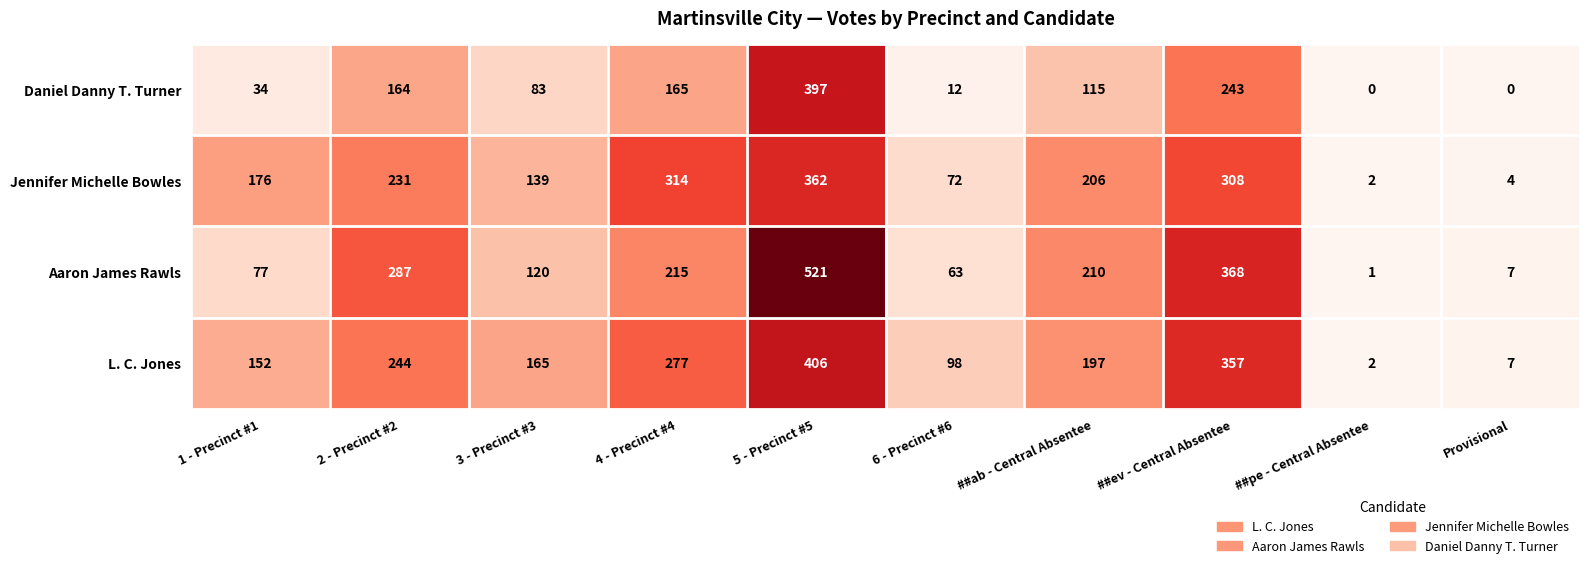

Rank the series by their maximum value, from lowest to highest.

Jennifer Michelle Bowles, Daniel Danny T. Turner, L. C. Jones, Aaron James Rawls